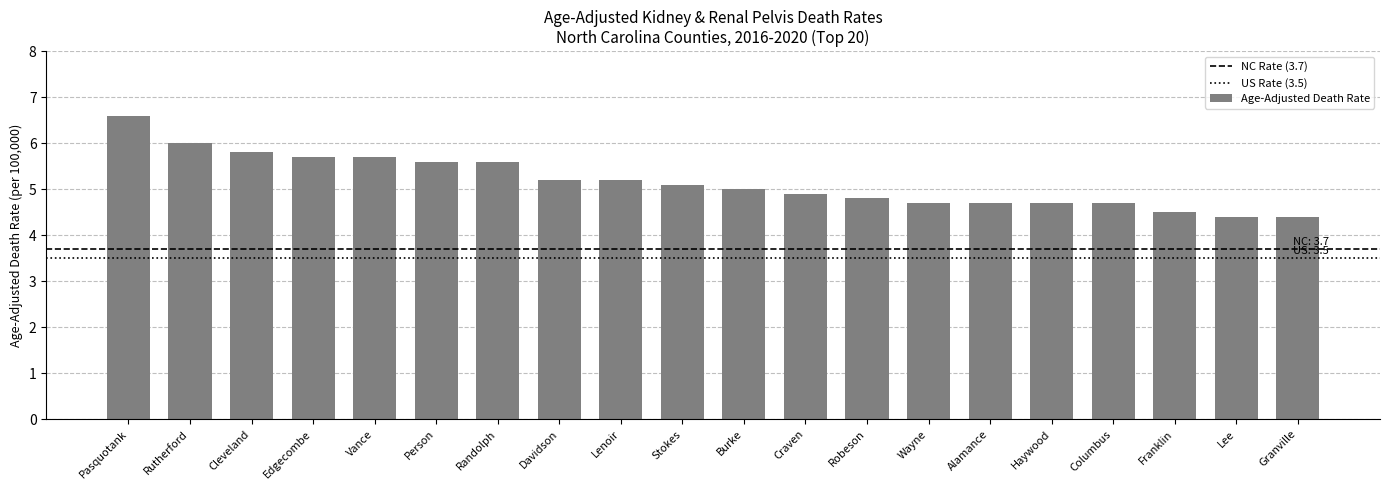

True or false: the data shows 4.7 at Alamance.

True